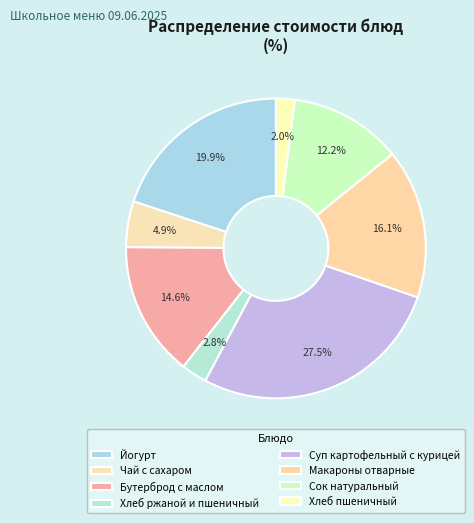

To the nearest percent, what is the difference between the Чай с сахаром and Йогурт slice percentages?

15%